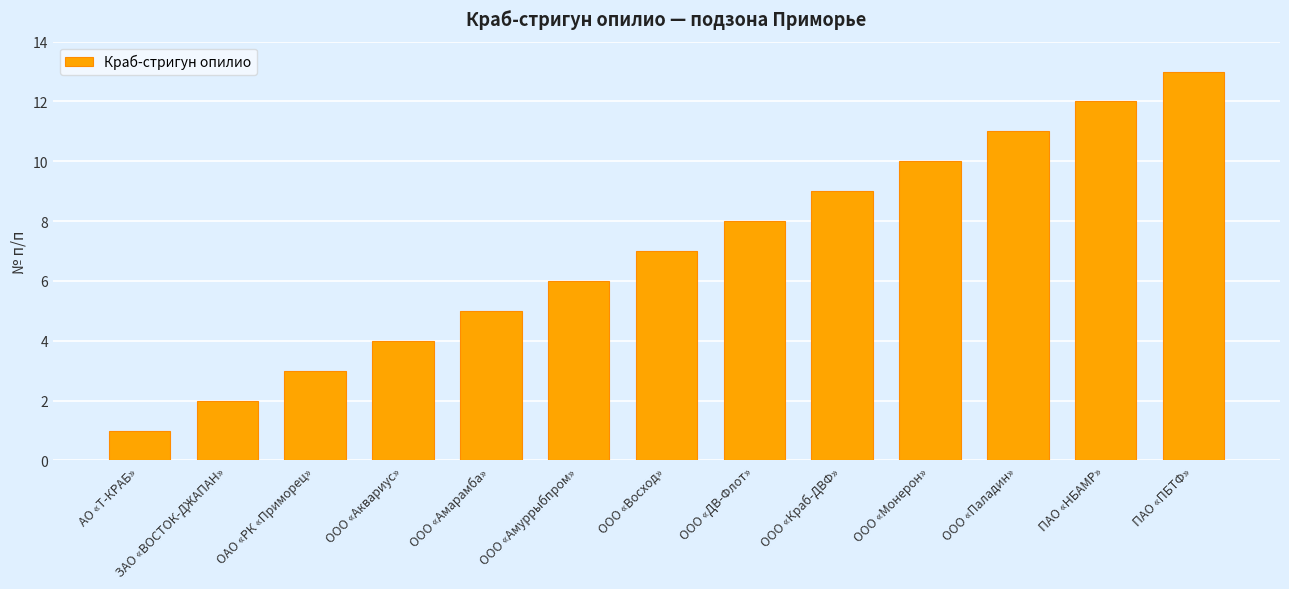

Which category has the lowest value across all series?

АО «Т-КРАБ»